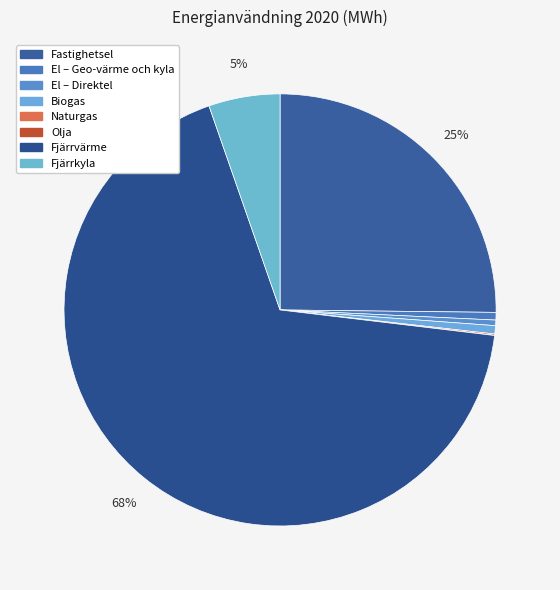

How many segments does this pie chart have?

8